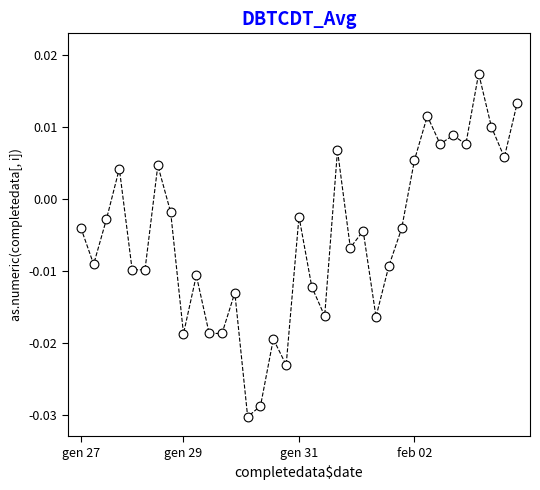

What is the range of X values (max minus min)?

34.0